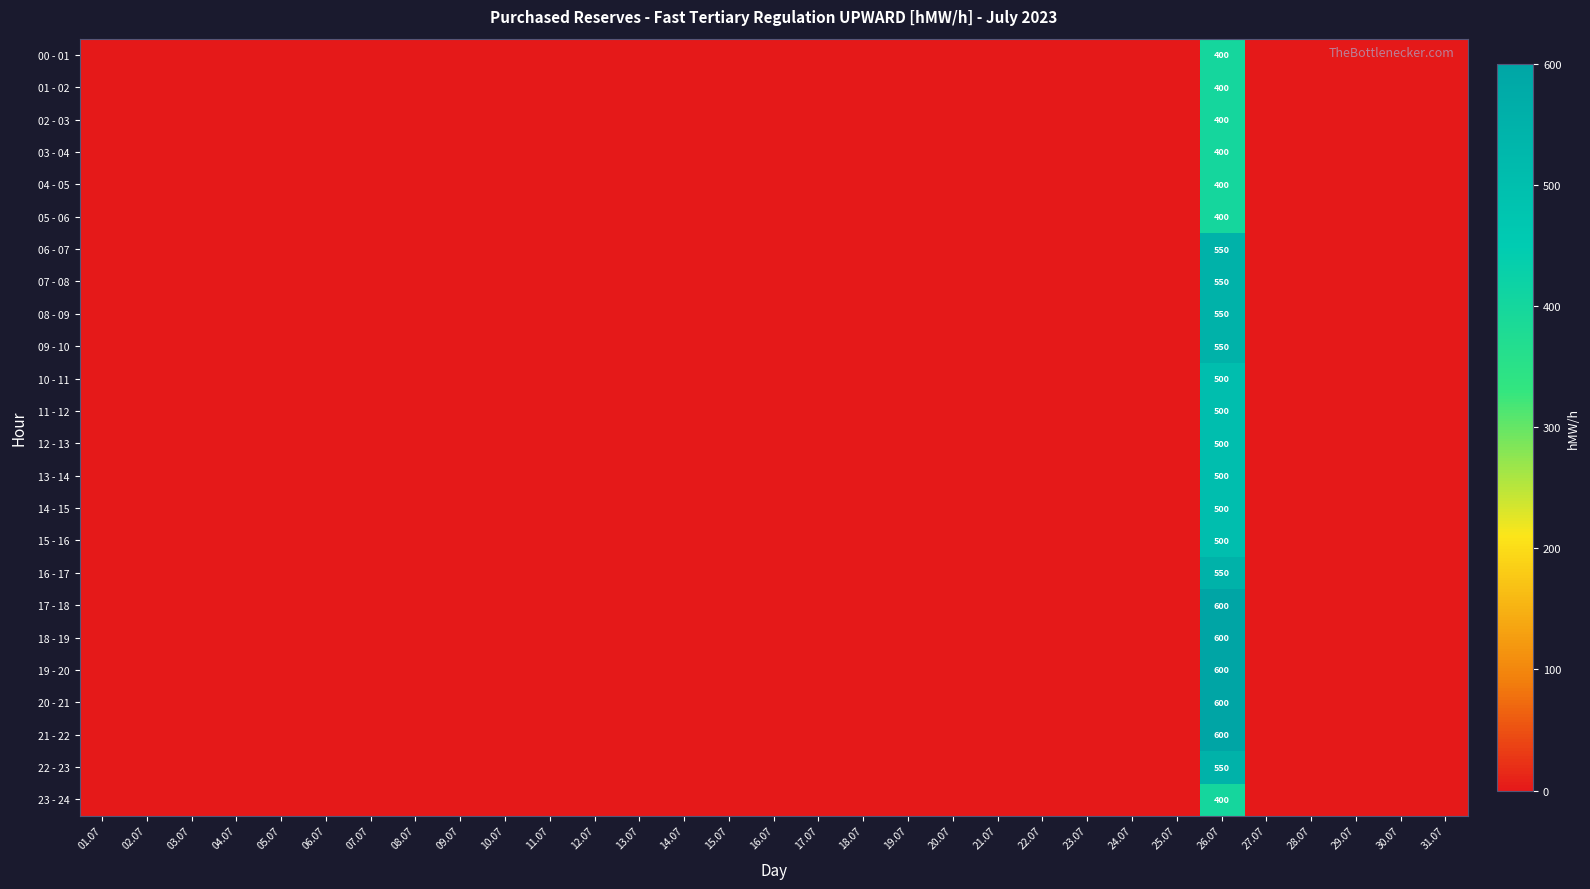

Is it true that 20 - 21 equals 600 at 26.07?

True